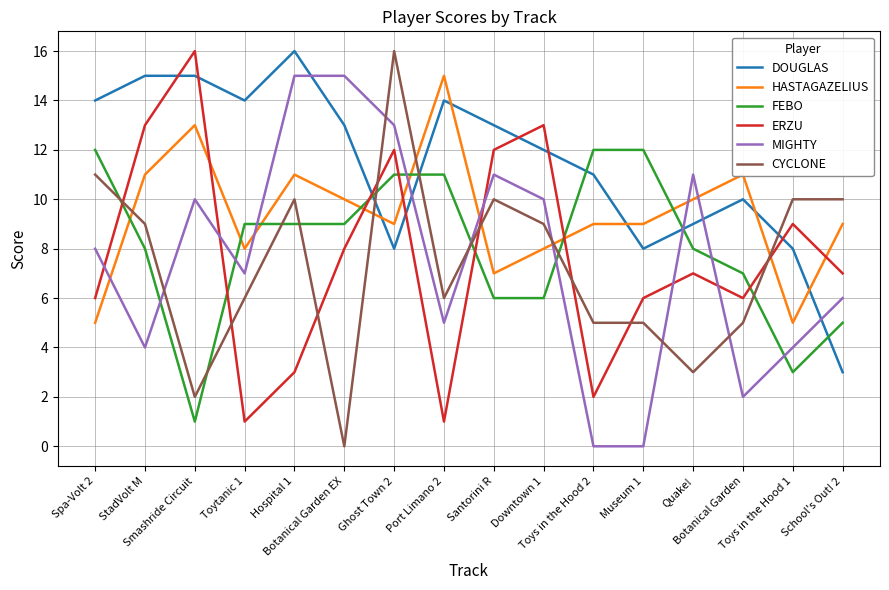

What is the approximate value of DOUGLAS at Botanical Garden, to the nearest 10?

10